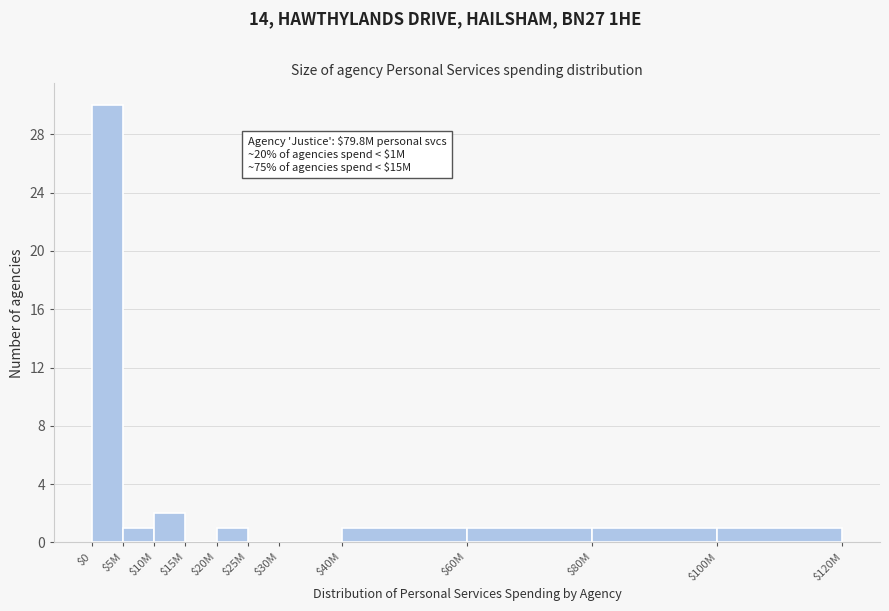

What is the sum of all values?

38